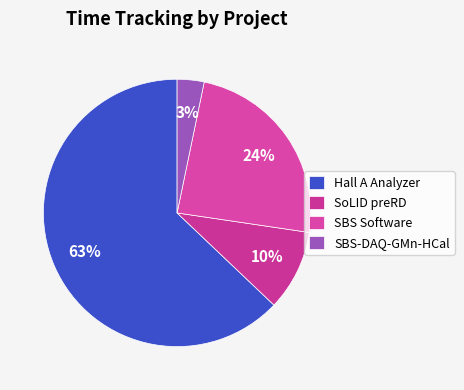

Which category has the biggest portion of the pie?

Hall A Analyzer